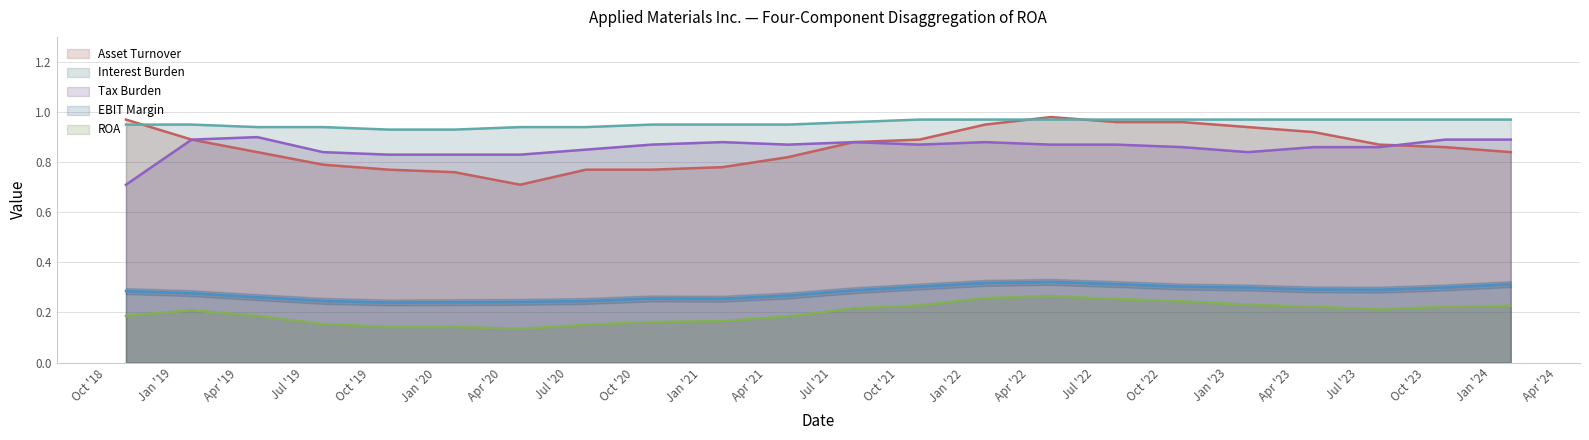

How many series are shown in this chart?

5